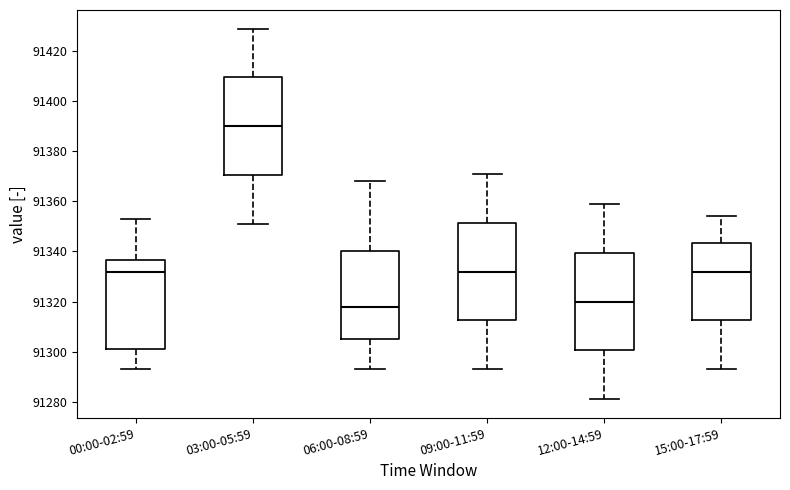

Where does the median line of the box for 03:00-05:59 sit on the y-axis? The values are not printed on the chart, so give them approximately, as read against the axis.

91390